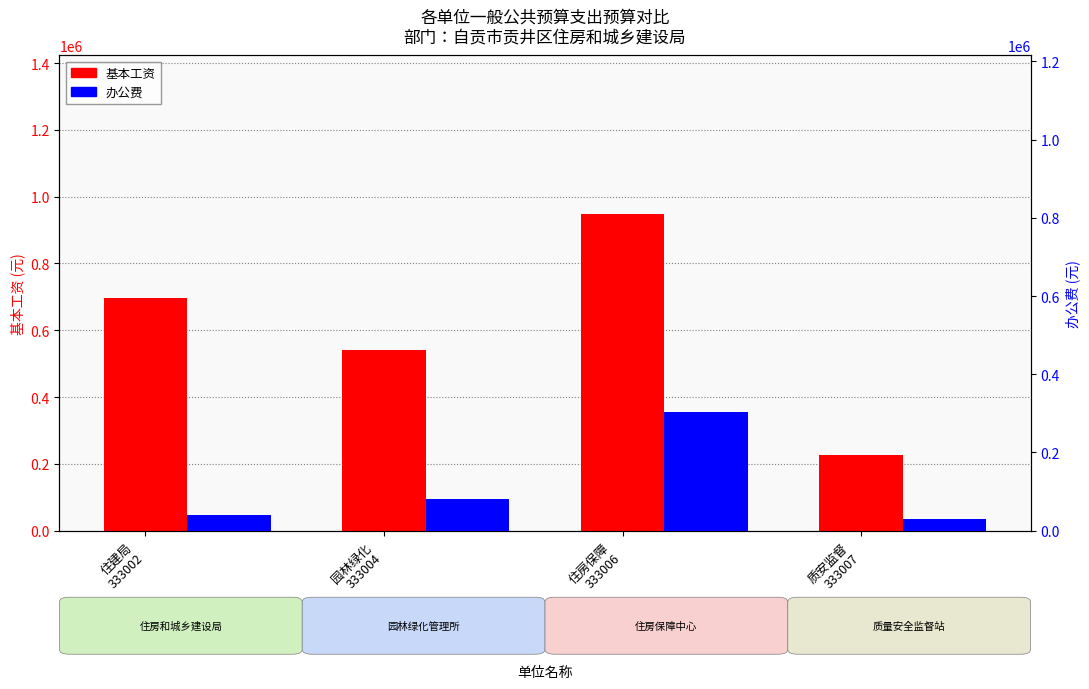

The 办公费 series shows 40000 at 住建局
333002. True or false?

True